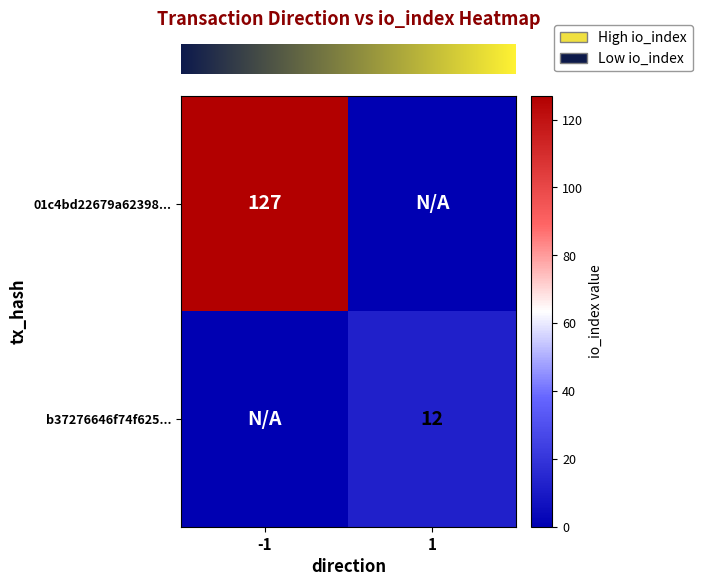

At 1, list the series in order from largest to smallest.

row_1, row_0